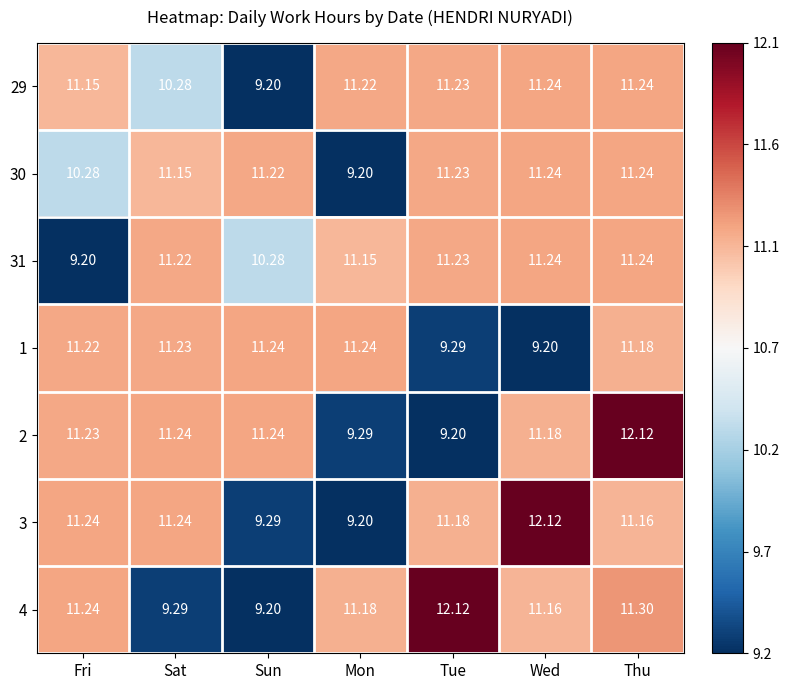

Where does the 4 series first go above 11?

Fri